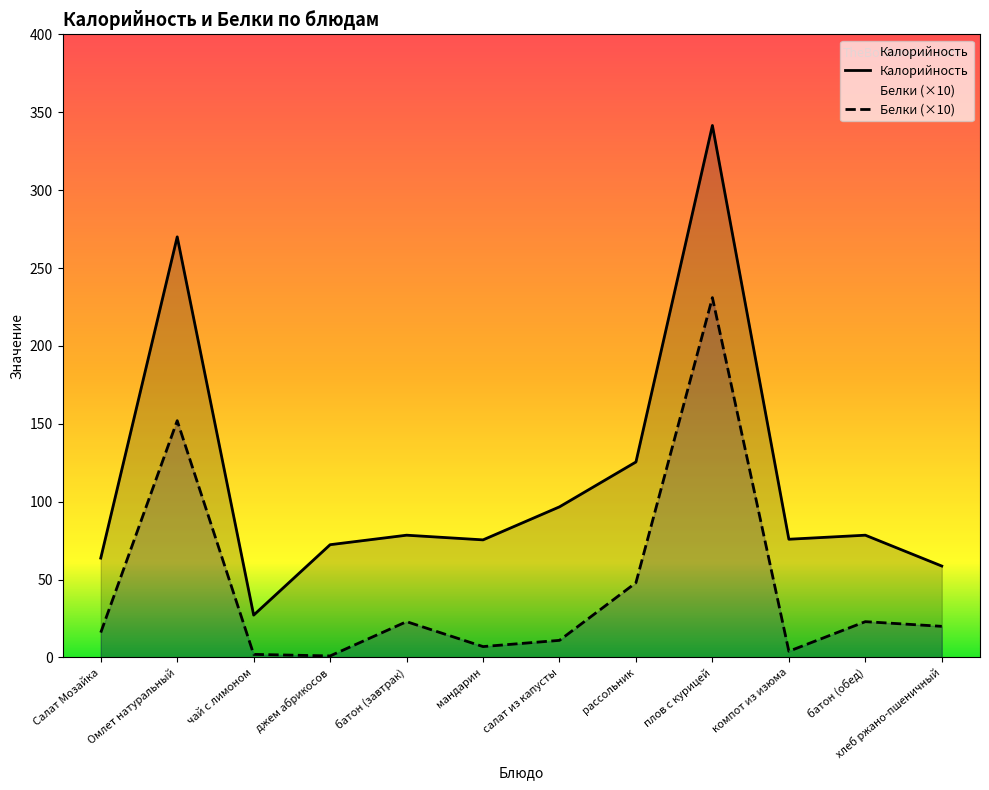

What is the sum of all Белки (×10) values?

538.0